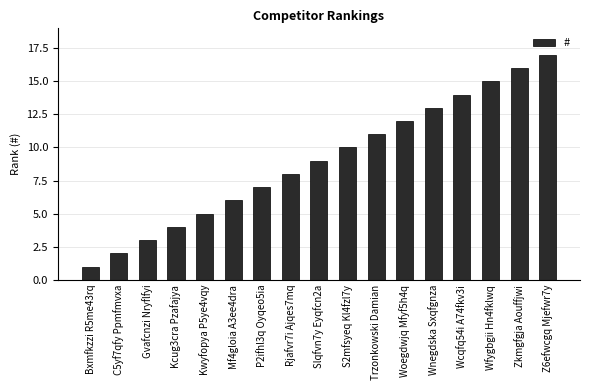

The value at Wfygbgii Hn4fklwq is 26. True or false?

False